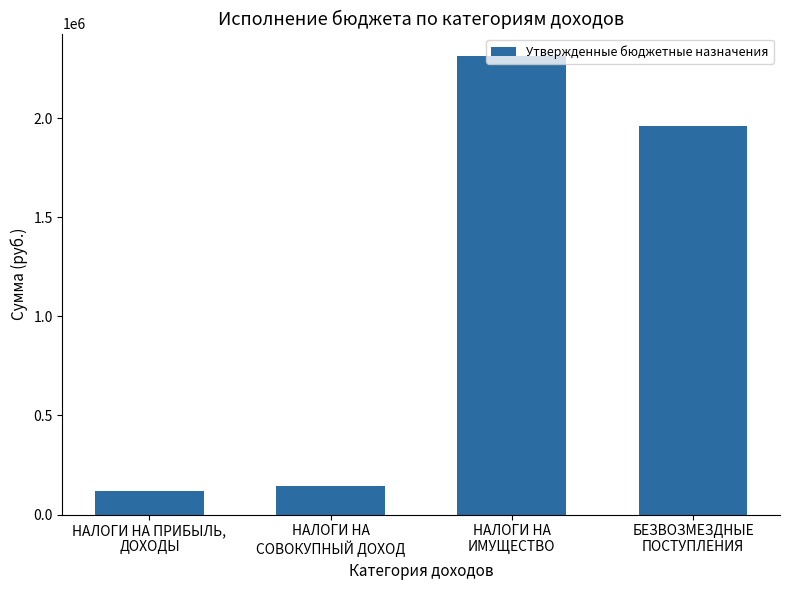

What is the difference between the maximum and second lowest values?

2165940